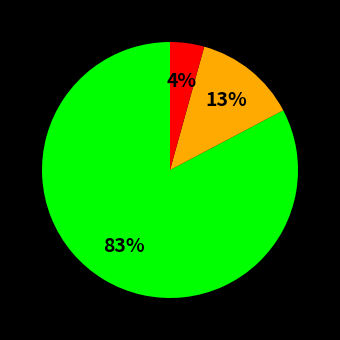

To the nearest percent, what is the average slice percentage?

33%